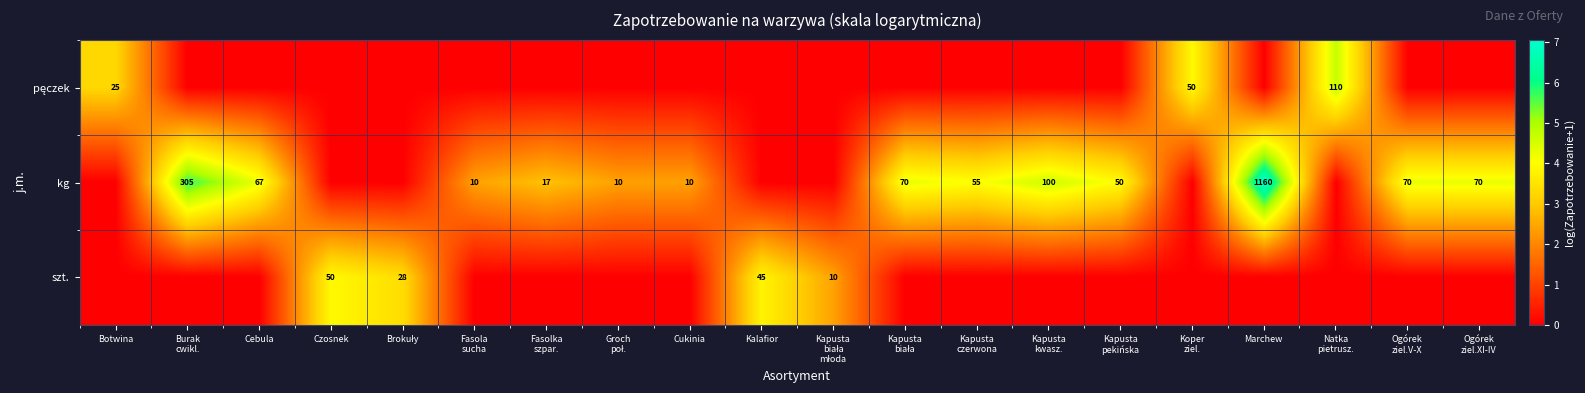

Between Kapusta biała and Ogórek ziel.XI-IV, which series saw the biggest shift?

pęczek